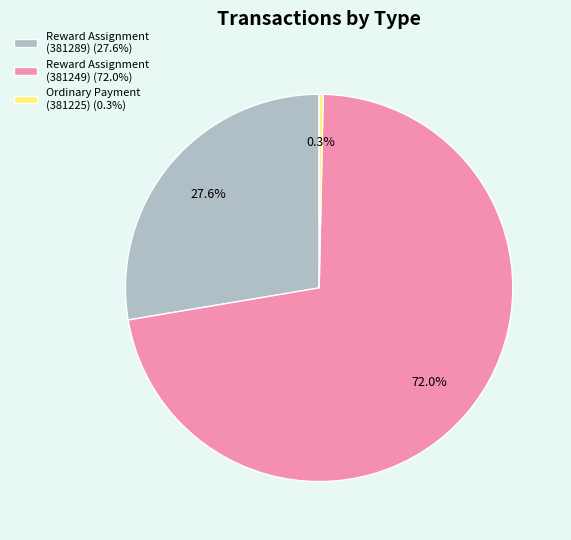

Rank the categories by value from lowest to highest.

Ordinary Payment (381225) (0.3%), Reward Assignment (381289) (27.6%), Reward Assignment (381249) (72.0%)